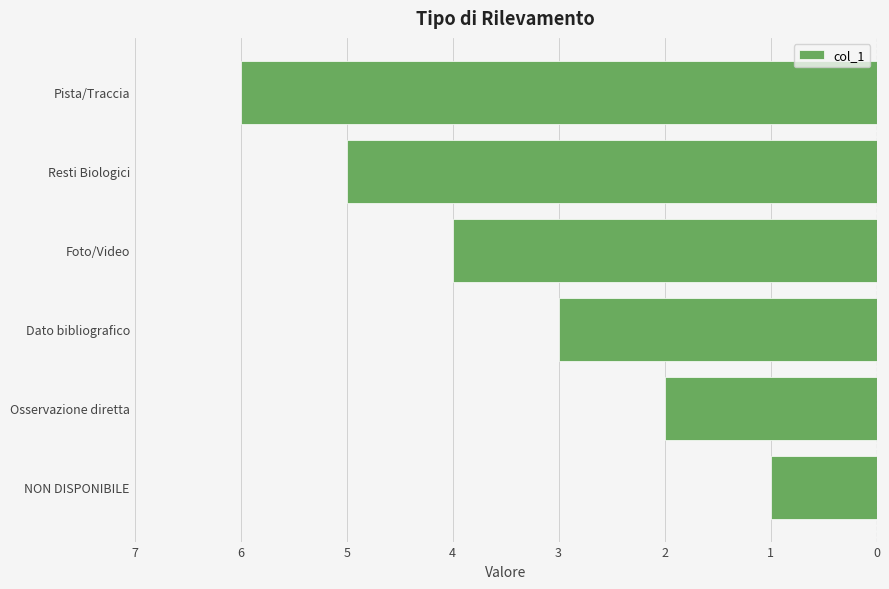

Are the bars horizontal?

Yes